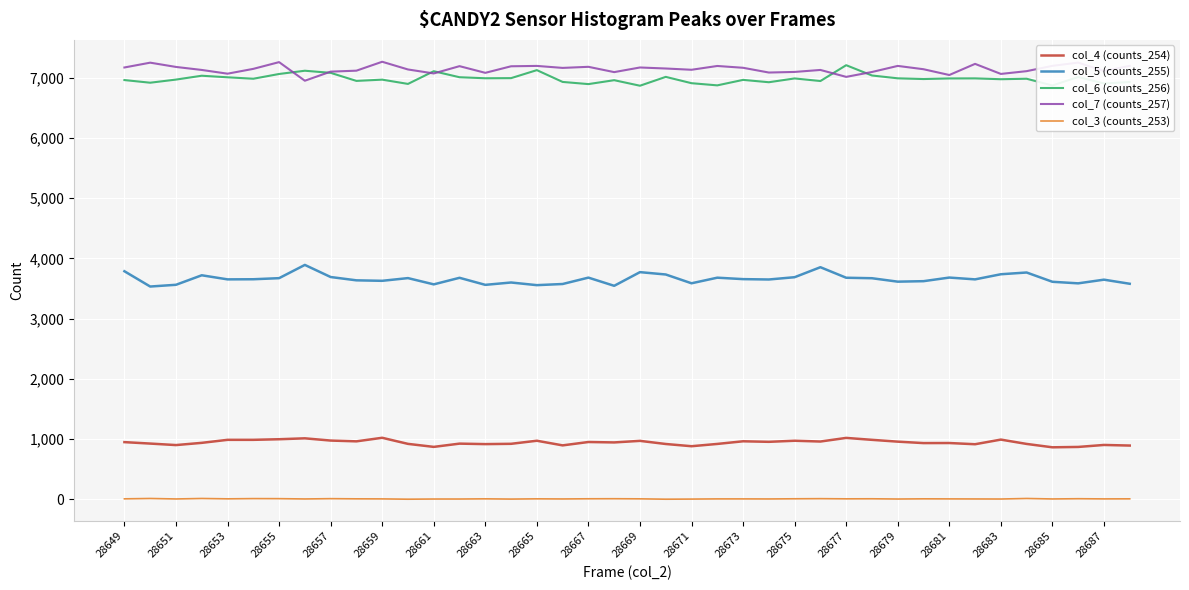

What is the maximum value shown in the chart?

7267